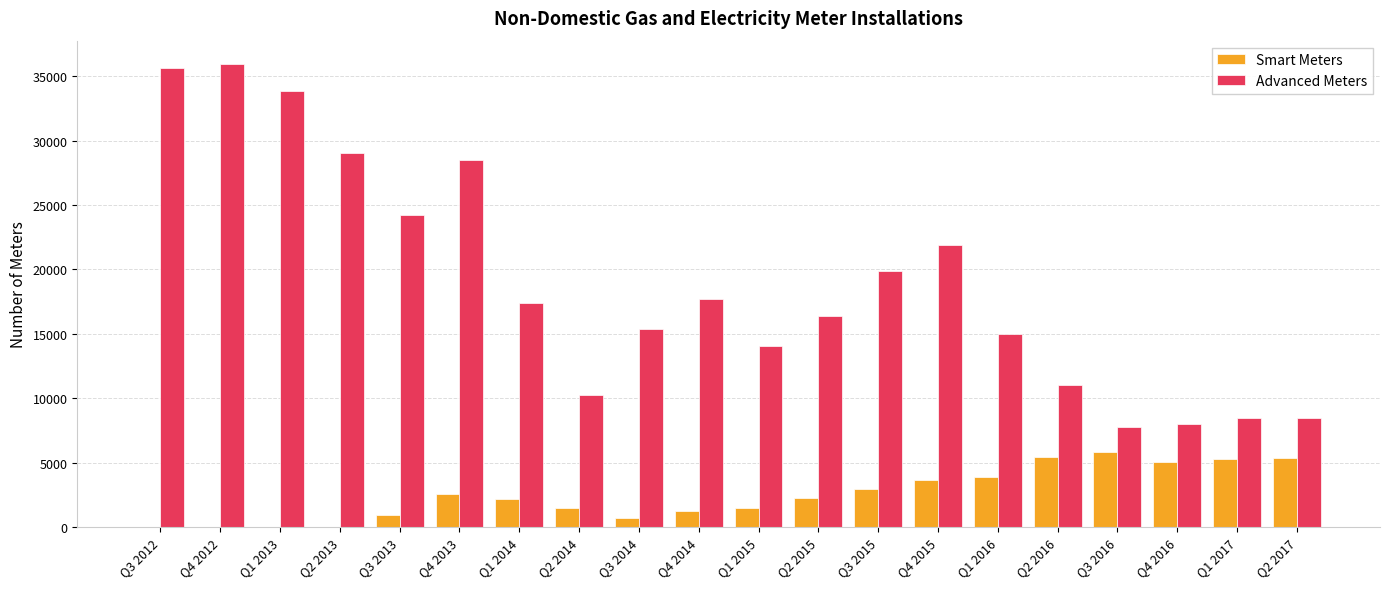

Which series has the largest total across all categories?

Advanced Meters